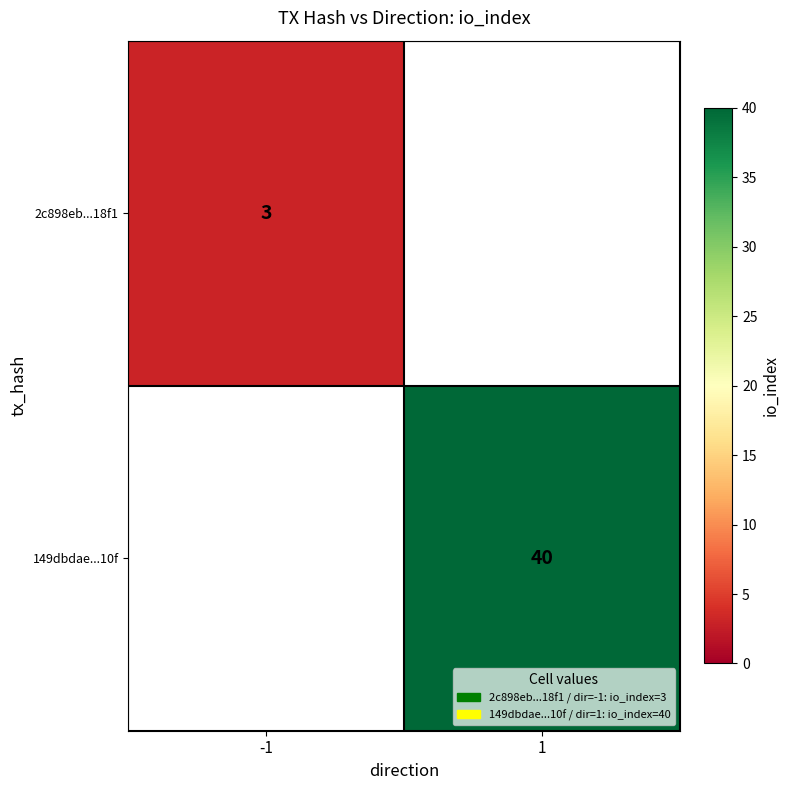

The 2c898eb...18f1 series shows 3 at -1. True or false?

True